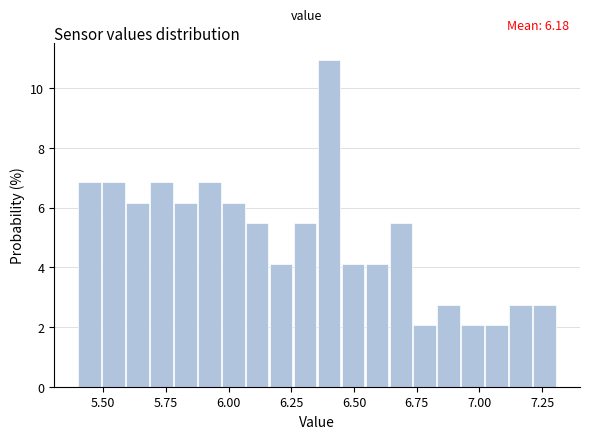

Around what value on the x-axis is the tallest bar? Give the approximate position of its centre, as read against the axis.

6.40